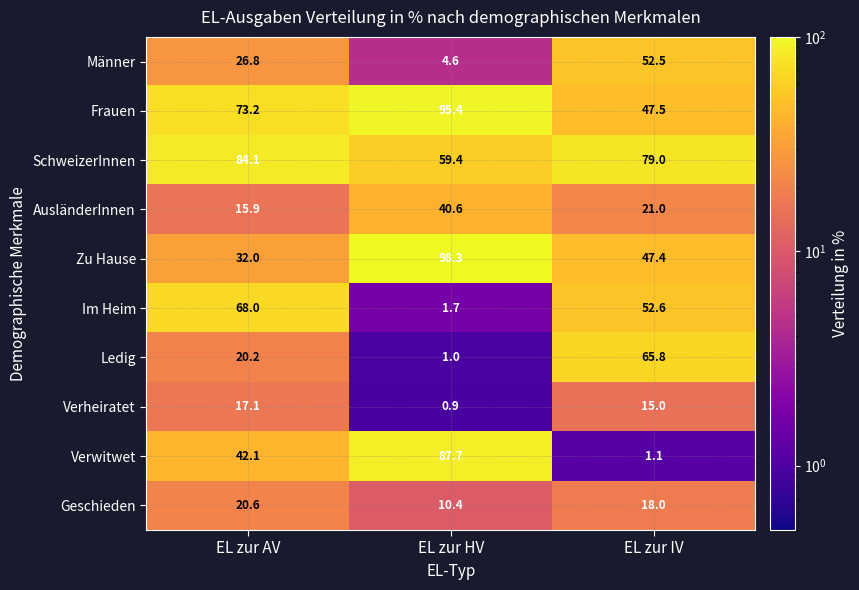

List the series in order of their peak value, highest first.

Zu Hause, Frauen, Verwitwet, SchweizerInnen, Im Heim, Ledig, Männer, AusländerInnen, Geschieden, Verheiratet